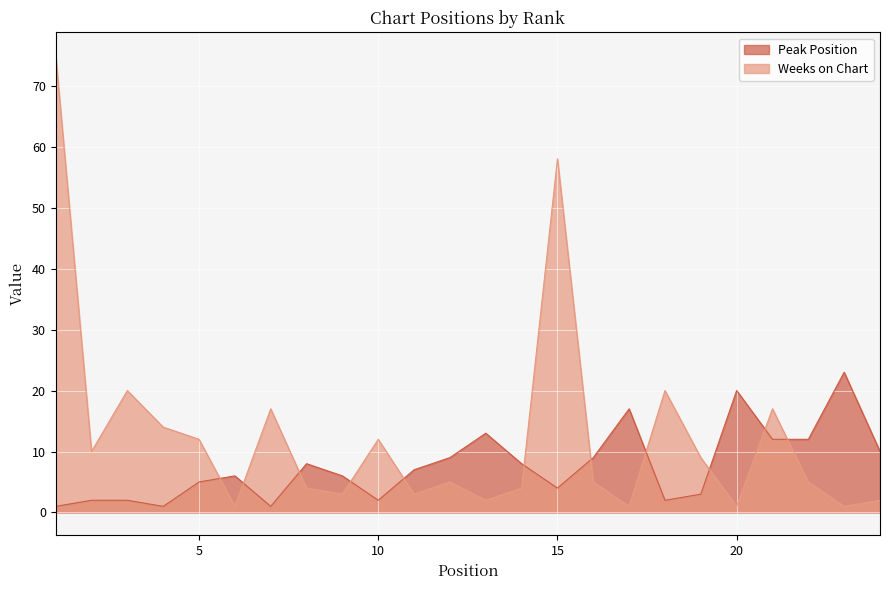

What is the sum of all Peak Position values?

183